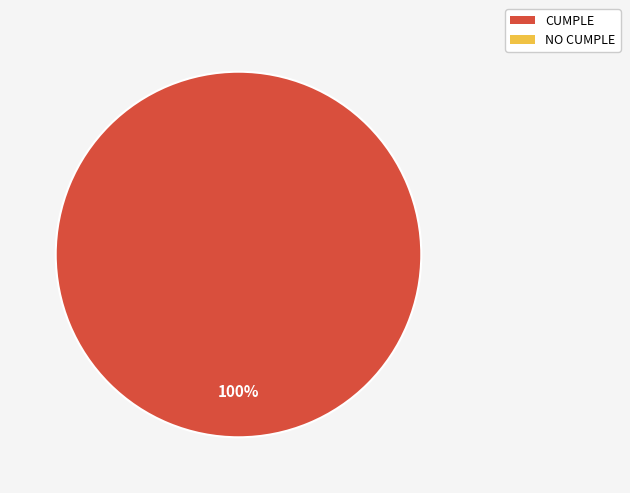

Does any single category account for the majority?

Yes